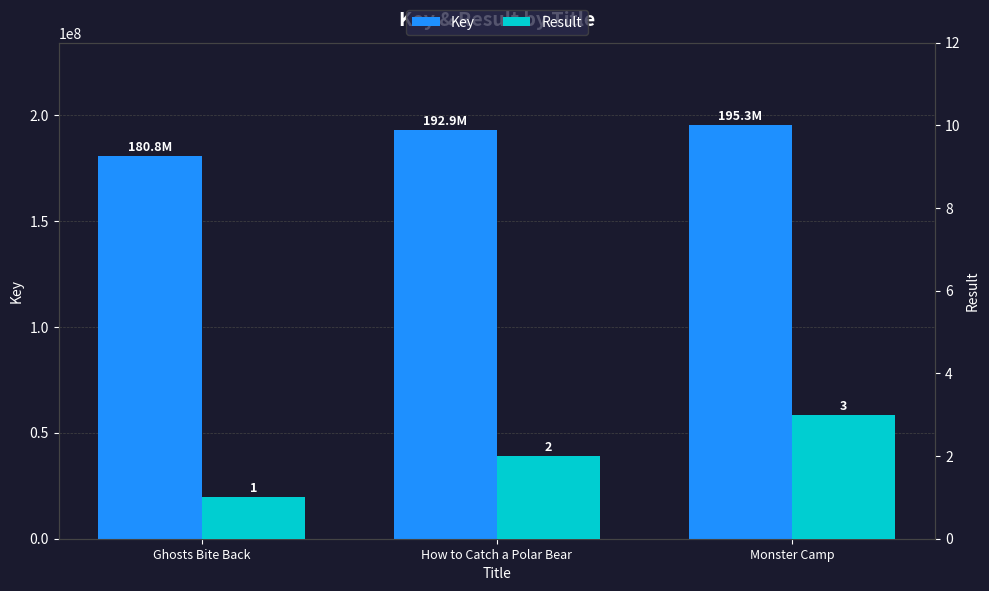

Which series has the largest total across all categories?

Key